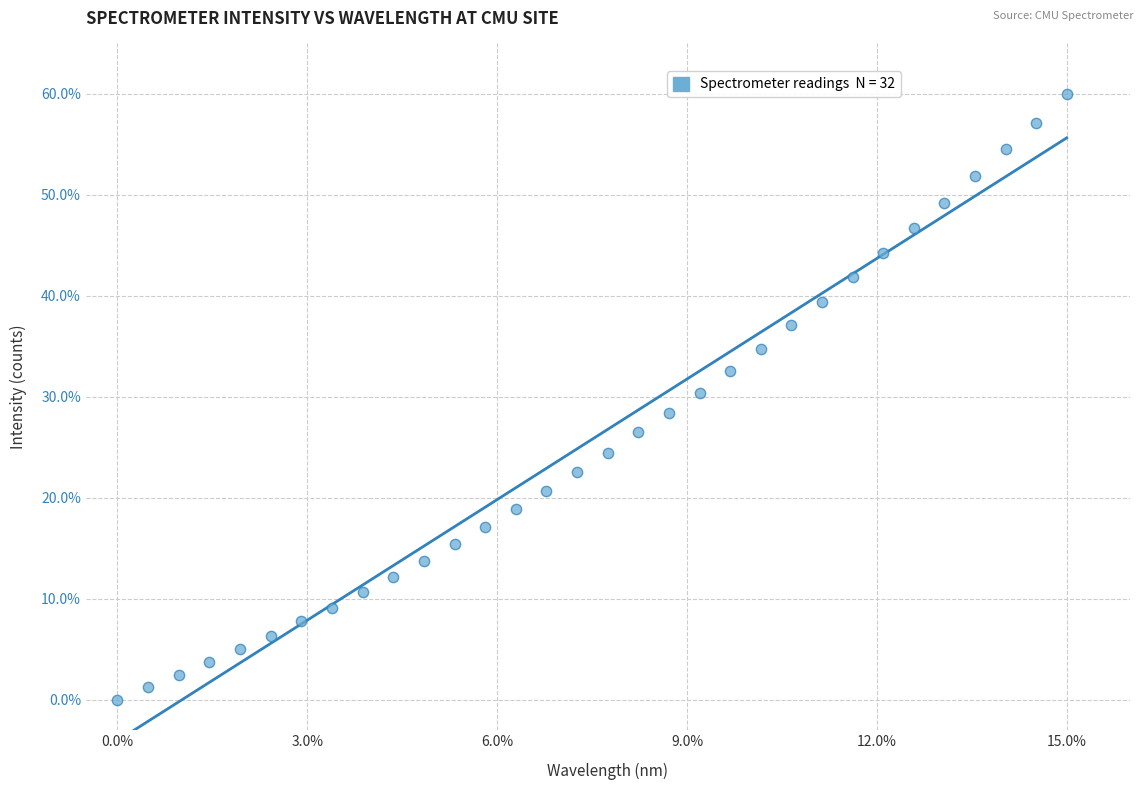

What is the range of Y values (max minus min)?

60.0